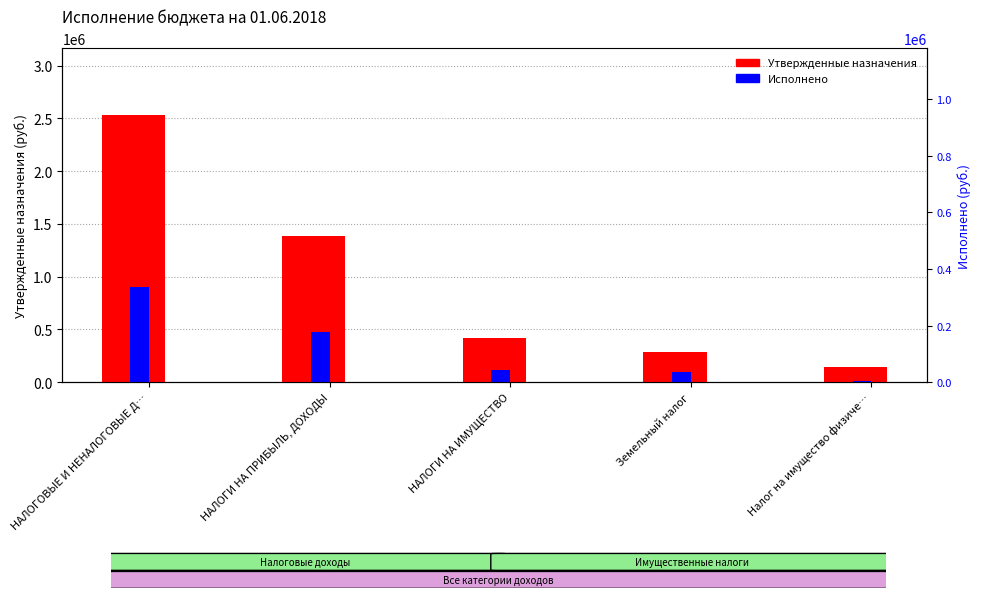

What is the sum of all Утвержденные назначения values?

4768300.0